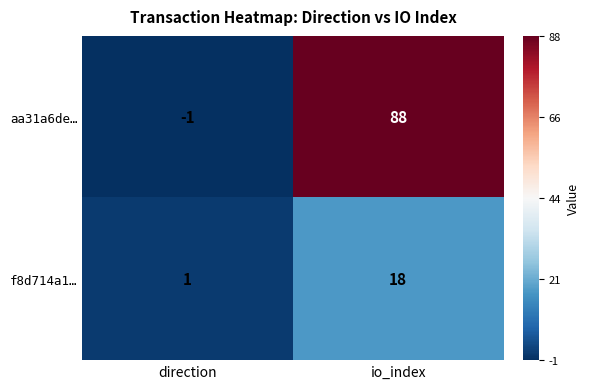

Reading left to right, transcribe all the data shown in this chart.

aa31a6de…: -1	88
f8d714a1…: 1	18